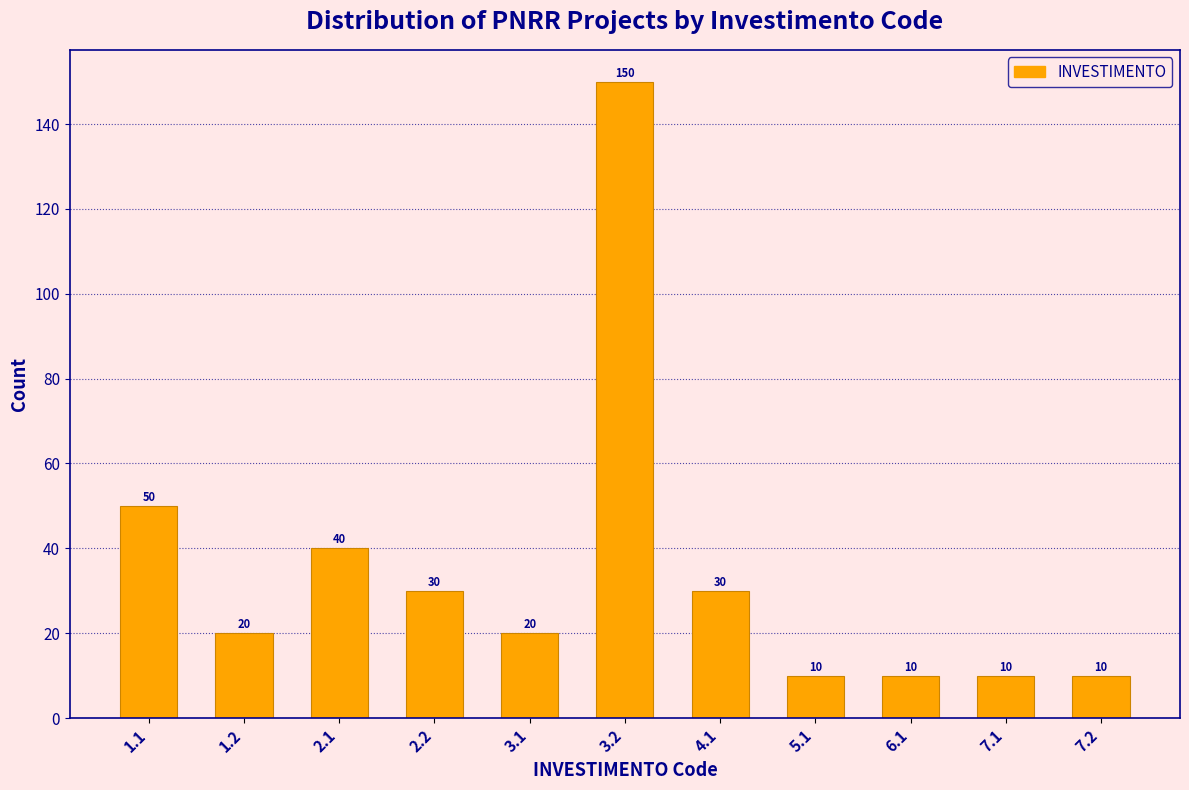

Reading right to left, what are all the values shown in this chart?

7.2=10	7.1=10	6.1=10	5.1=10	4.1=30	3.2=150	3.1=20	2.2=30	2.1=40	1.2=20	1.1=50